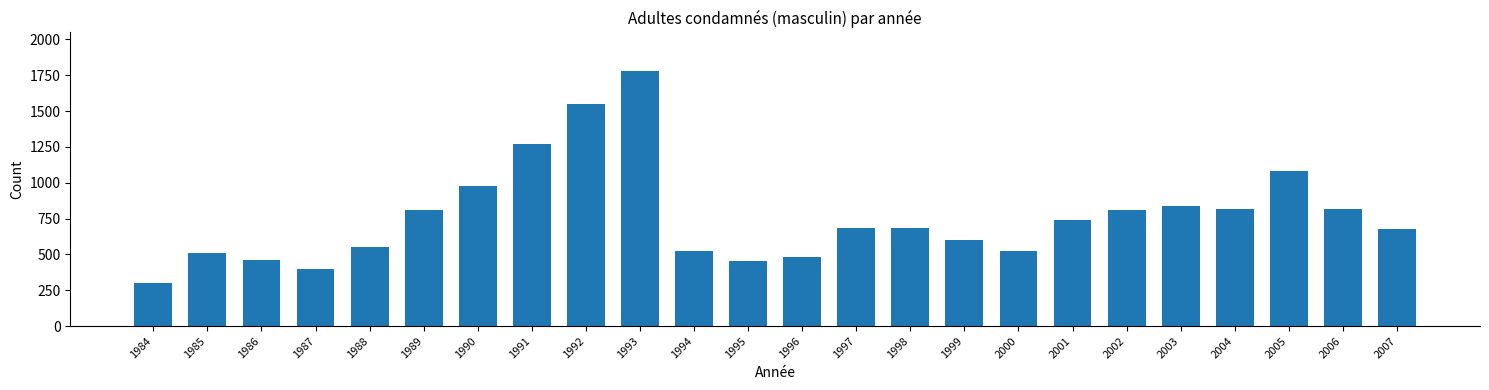

The chart shows a value of 522 at 1994. True or false?

True